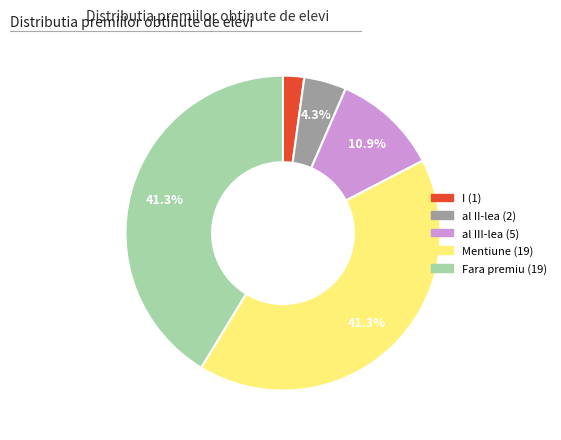

How many slices are in this pie chart?

5